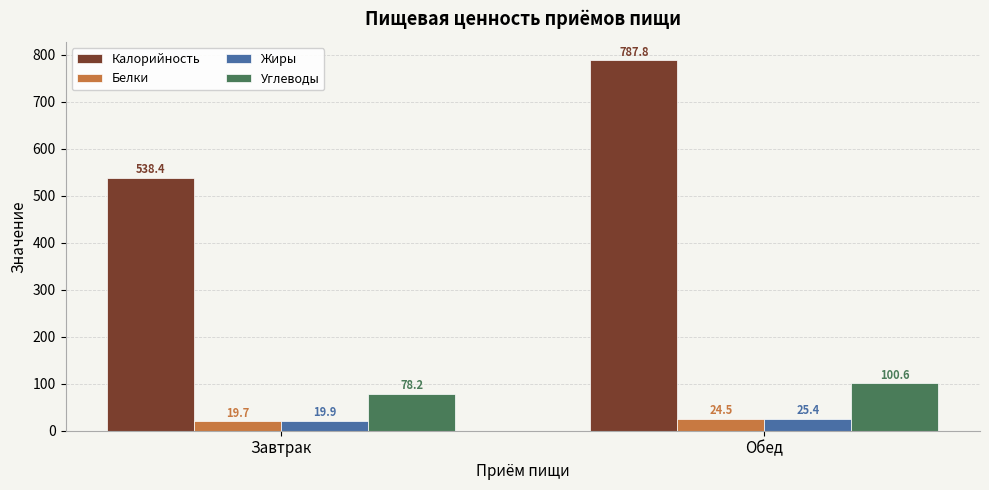

Which series has the largest total across all categories?

Калорийность